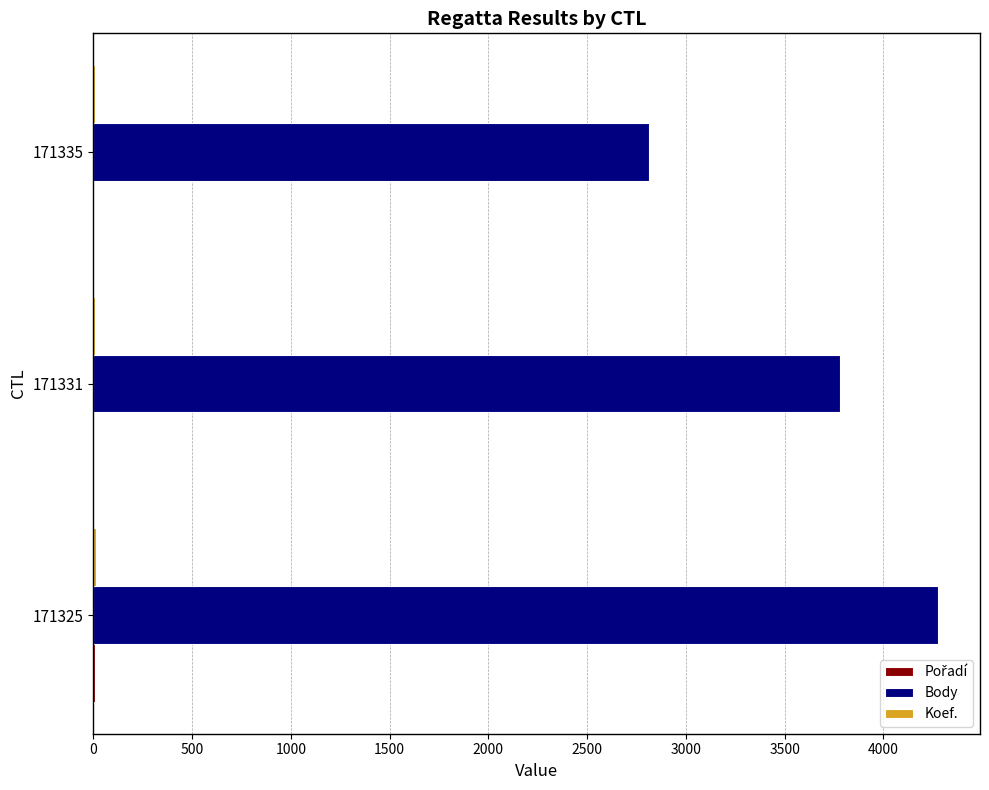

Which series has the largest total across all categories?

Body